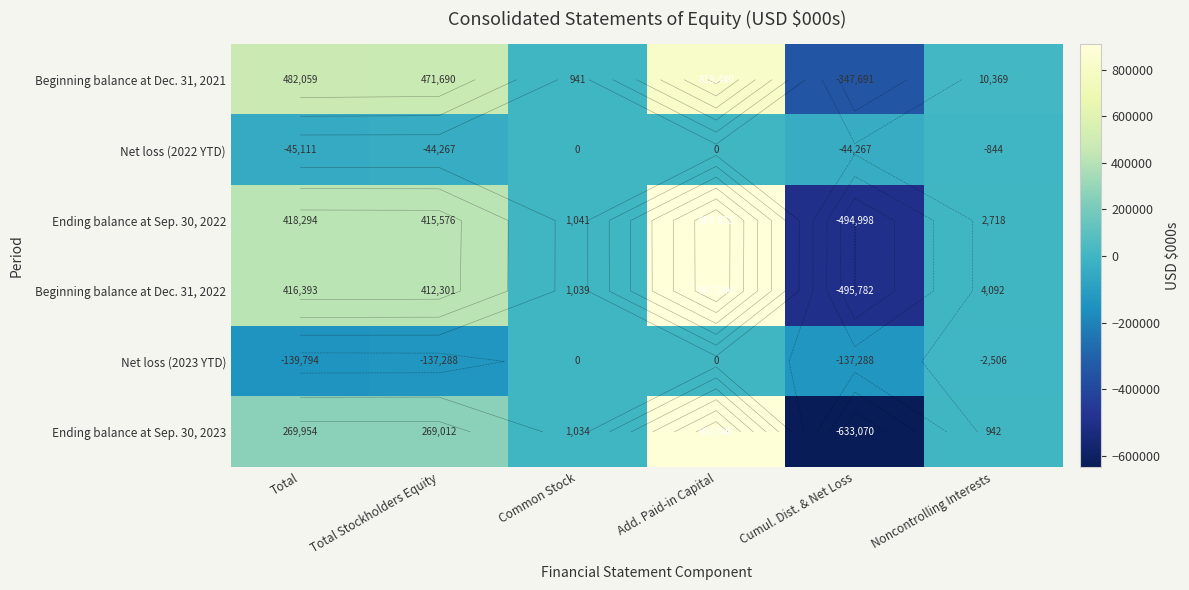

How many data points in Net loss (2022 YTD) are less than -844?

3